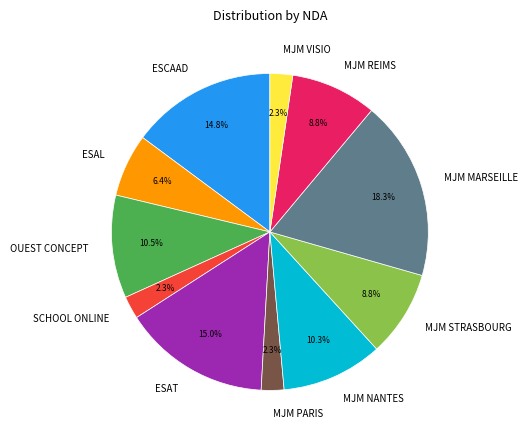

What is the ratio of the value at MJM STRASBOURG to the value at ESAL?

1.4